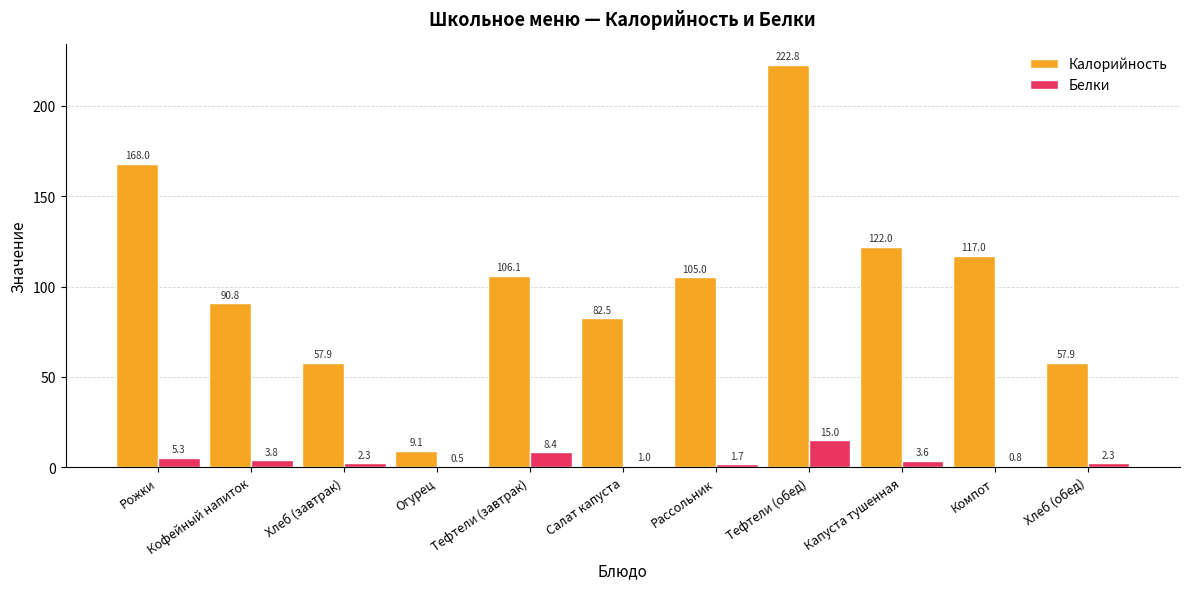

What is the highest value of the Калорийность series?

222.8